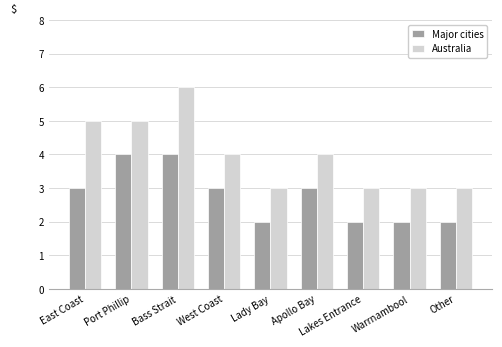

Rank the series by their maximum value, from lowest to highest.

Major cities, Australia